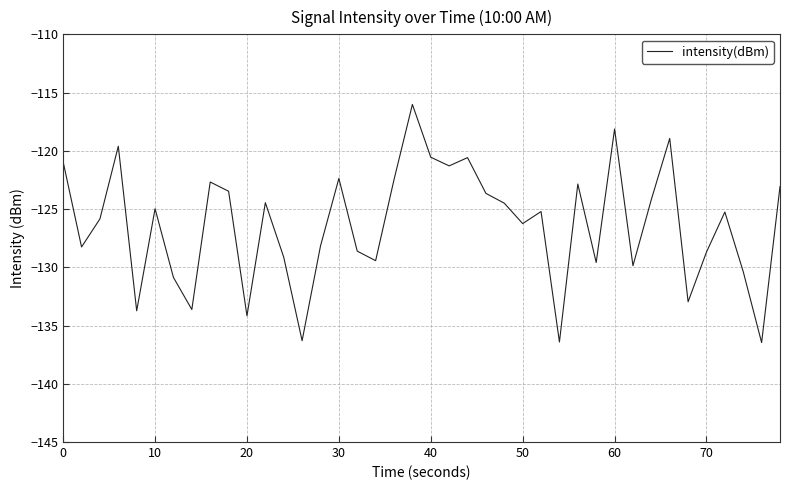

What is the difference between the second highest and second lowest values?

18.3